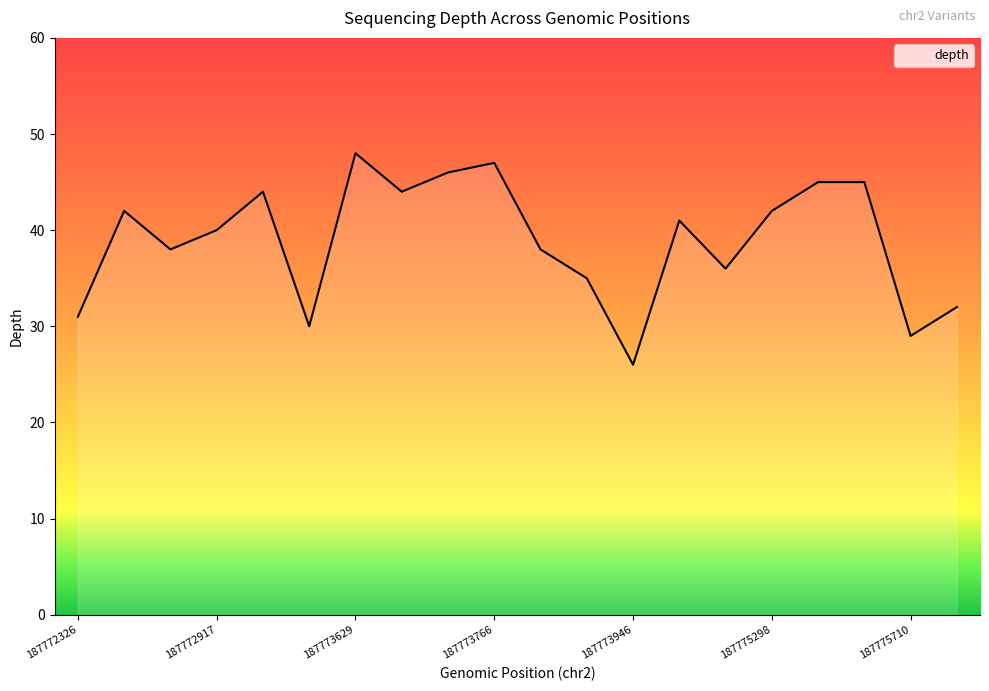

What is the difference between the maximum and minimum values?

22